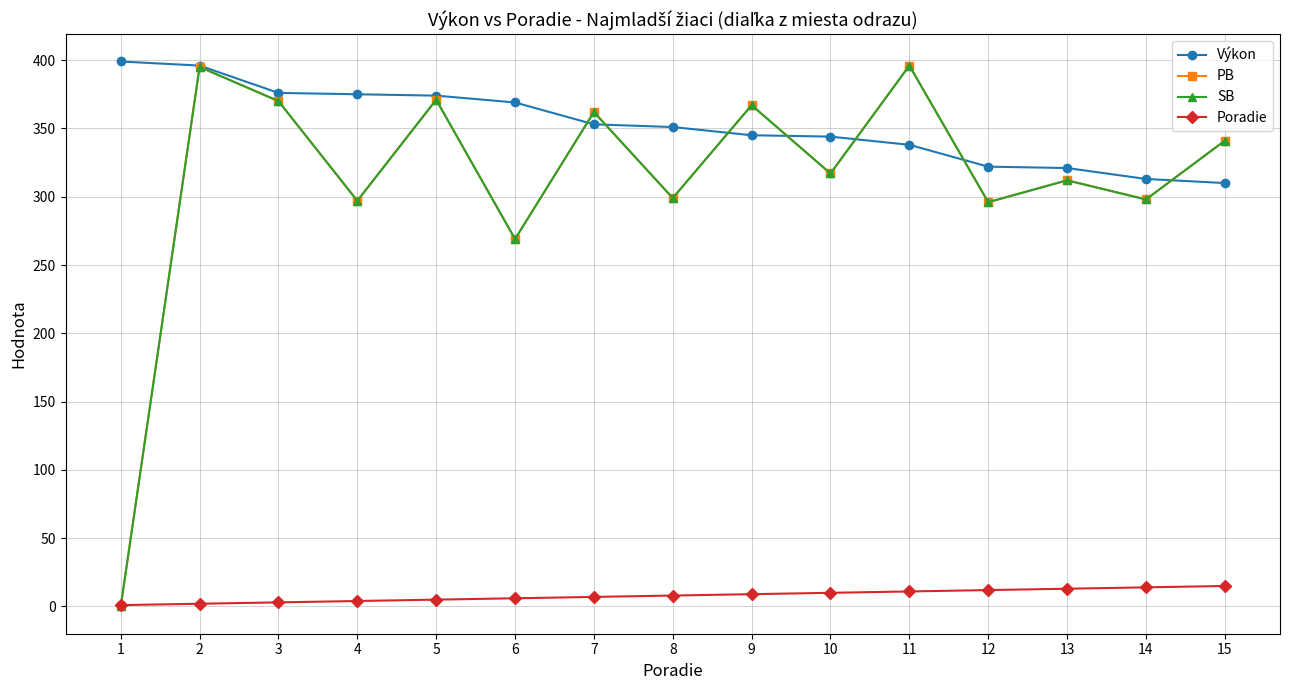

The PB series shows 546 at 7. True or false?

False